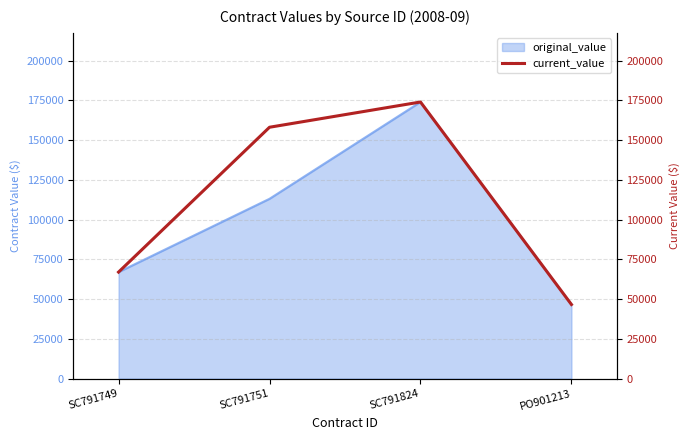

Reading left to right, what are all the values shown in this chart?

66974.0	158074.0	173950.0	46586.8